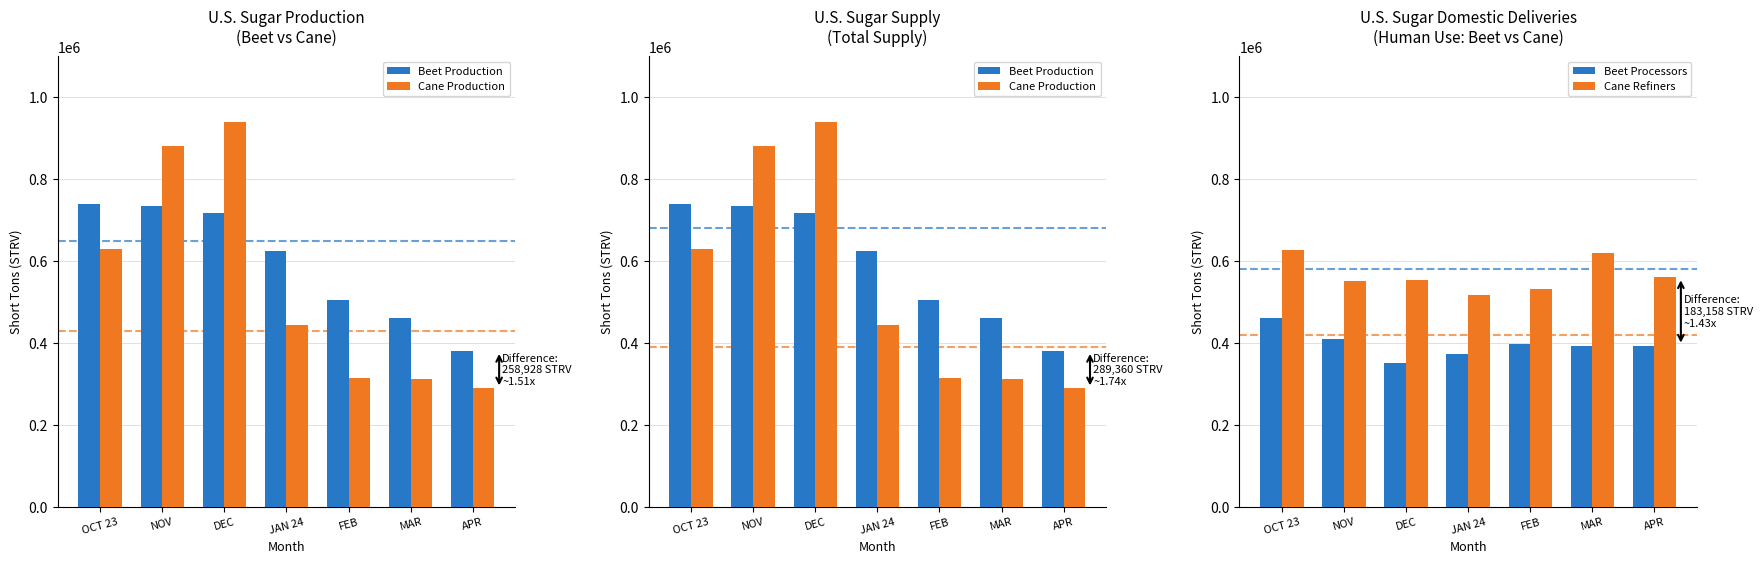

What is the label of the 3rd bar from the left?

DEC